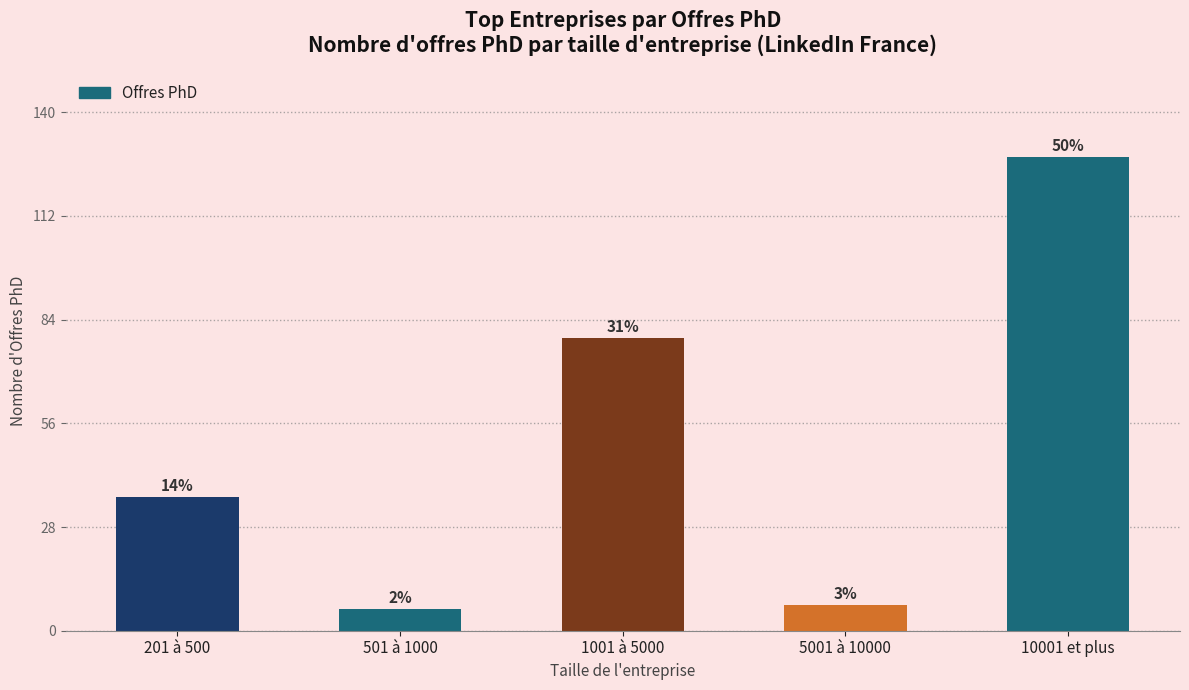

What is the sum of all values?

256